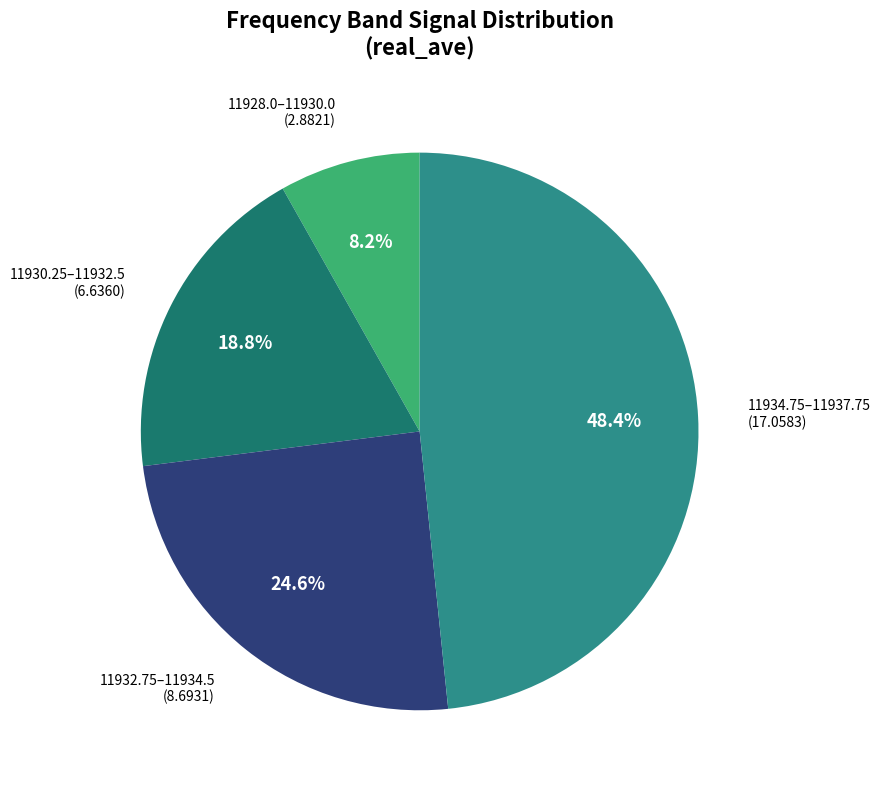

Is the sum of 11934.75–11937.75 and 11932.75–11934.5 greater than half?

Yes